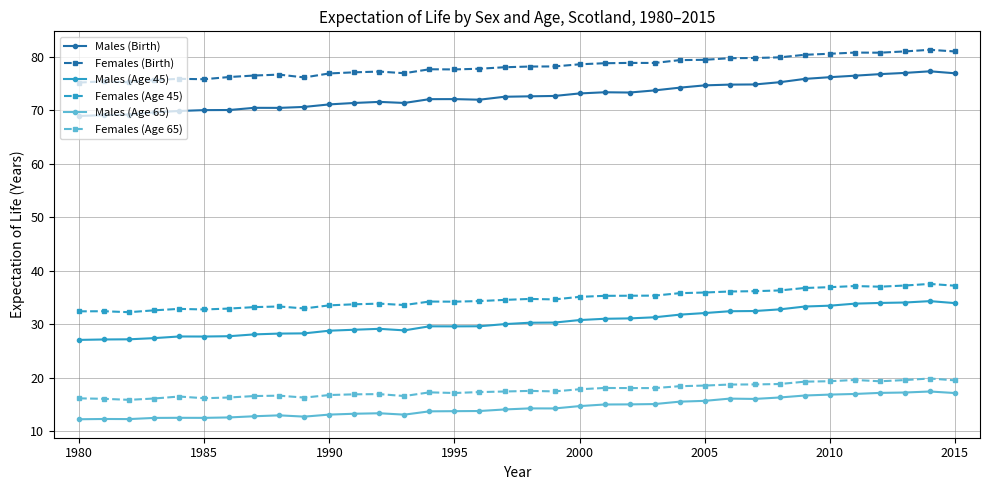

What is the maximum value for Males (Age 65)?

17.4